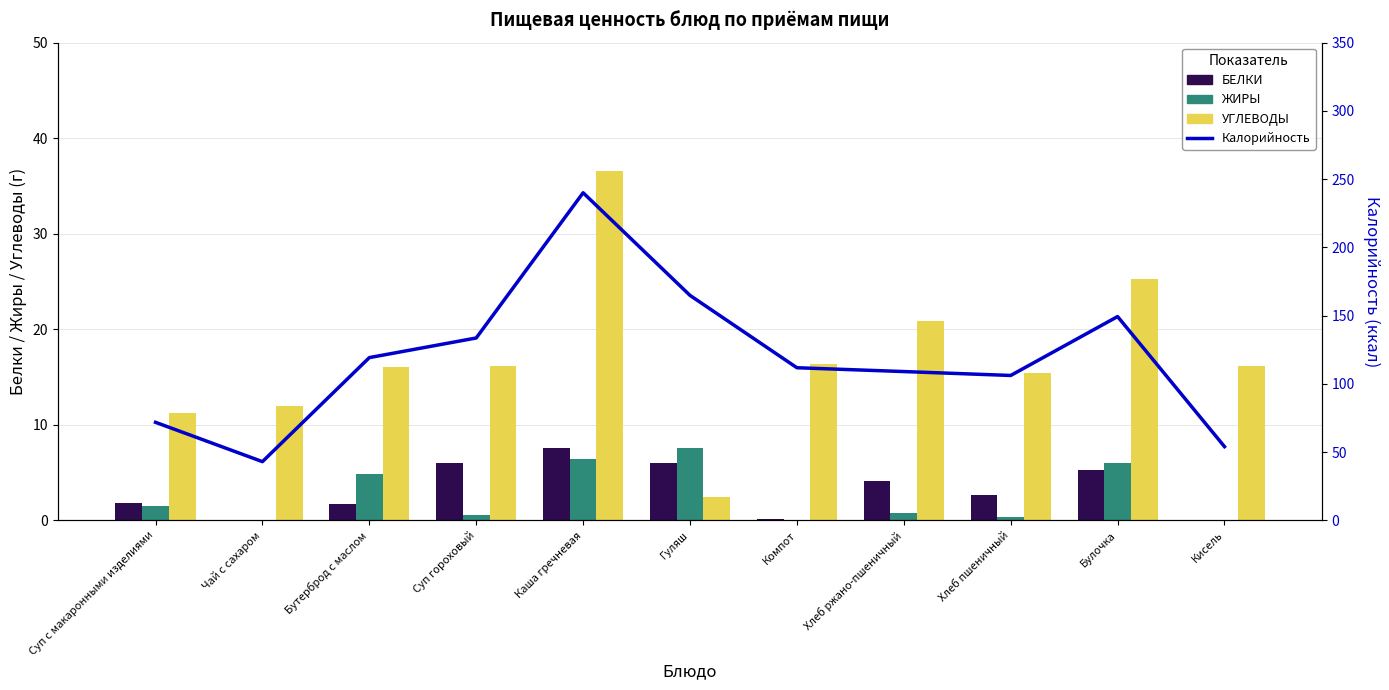

What is the difference between the maximum and minimum values in the УГЛЕВОДЫ series?

34.1